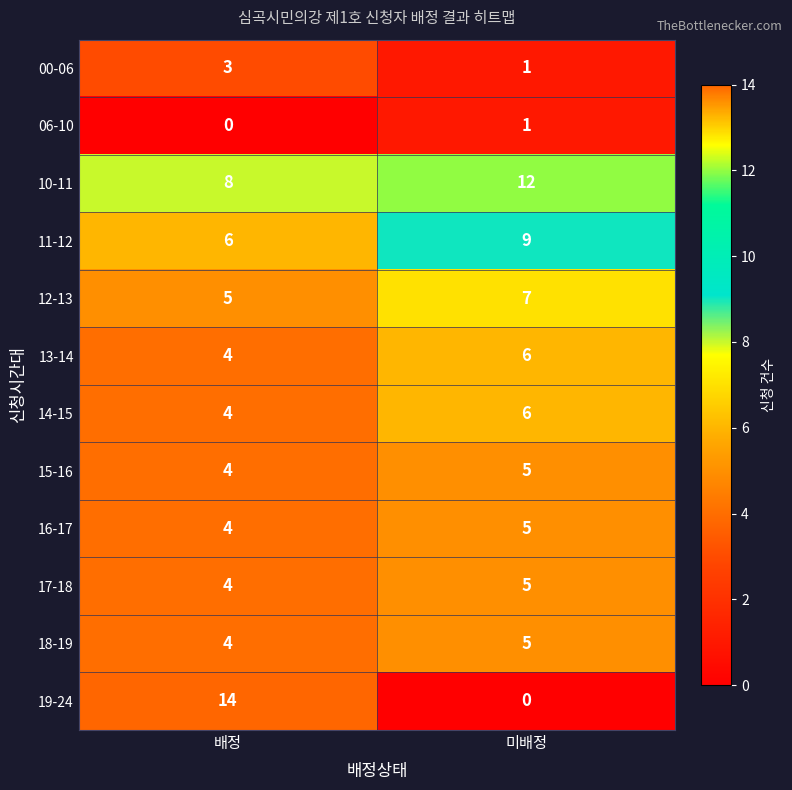

Reading left to right, transcribe all the data shown in this chart.

00-06: 배정=3	미배정=1
06-10: 배정=0	미배정=1
10-11: 배정=8	미배정=12
11-12: 배정=6	미배정=9
12-13: 배정=5	미배정=7
13-14: 배정=4	미배정=6
14-15: 배정=4	미배정=6
15-16: 배정=4	미배정=5
16-17: 배정=4	미배정=5
17-18: 배정=4	미배정=5
18-19: 배정=4	미배정=5
19-24: 배정=14	미배정=0